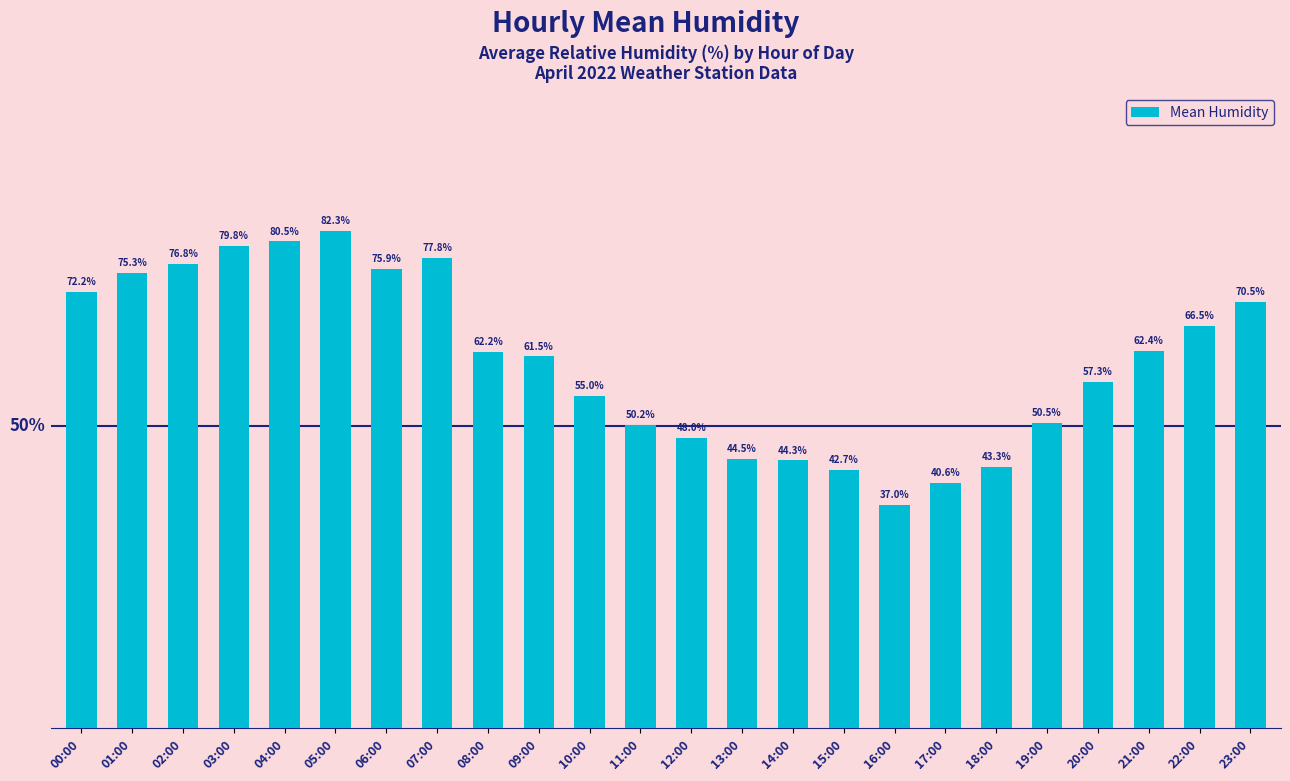

Which has a higher value, 12:00 or 02:00?

02:00